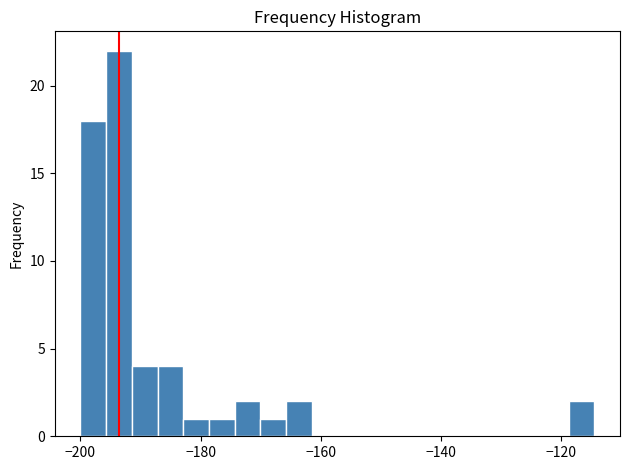

Around what value on the x-axis is the tallest bar? Give the approximate position of its centre, as read against the axis.

-194